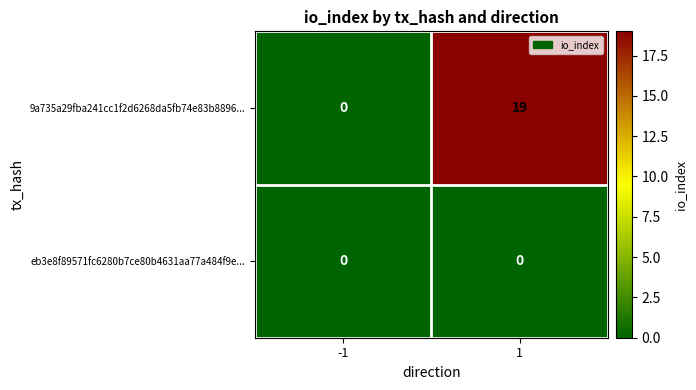

The 9a735a29fba241cc1f2d6268da5fb74e83b8896... series shows 0 at -1. True or false?

True